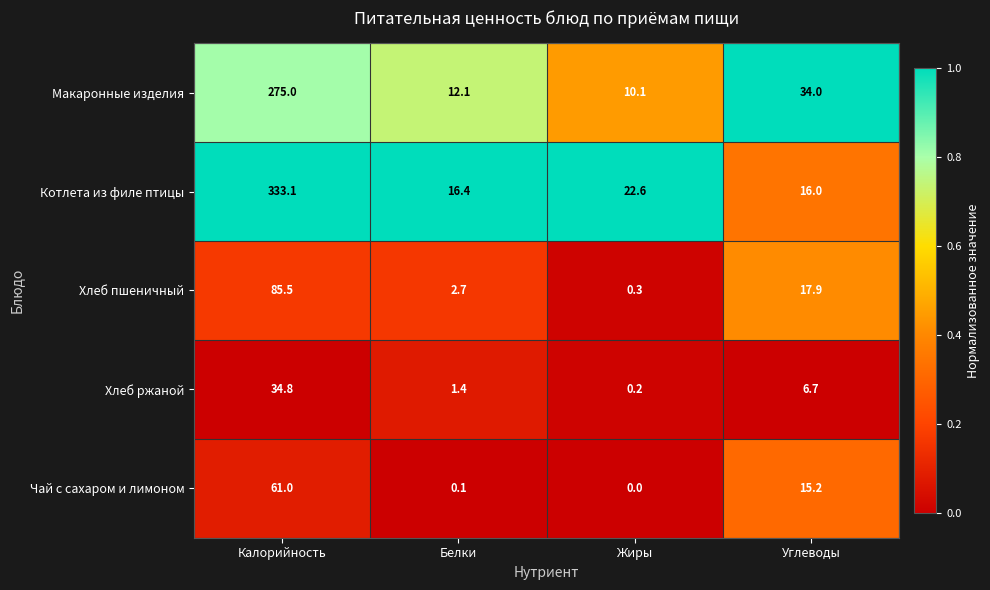

What is the spread (max minus min) of values at Белки?

16.3